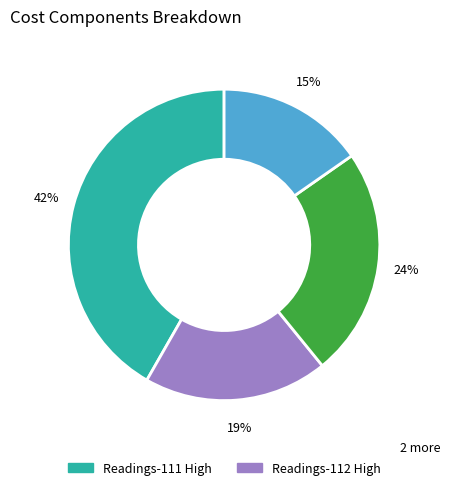

To the nearest percent, what is the average slice percentage?

25%